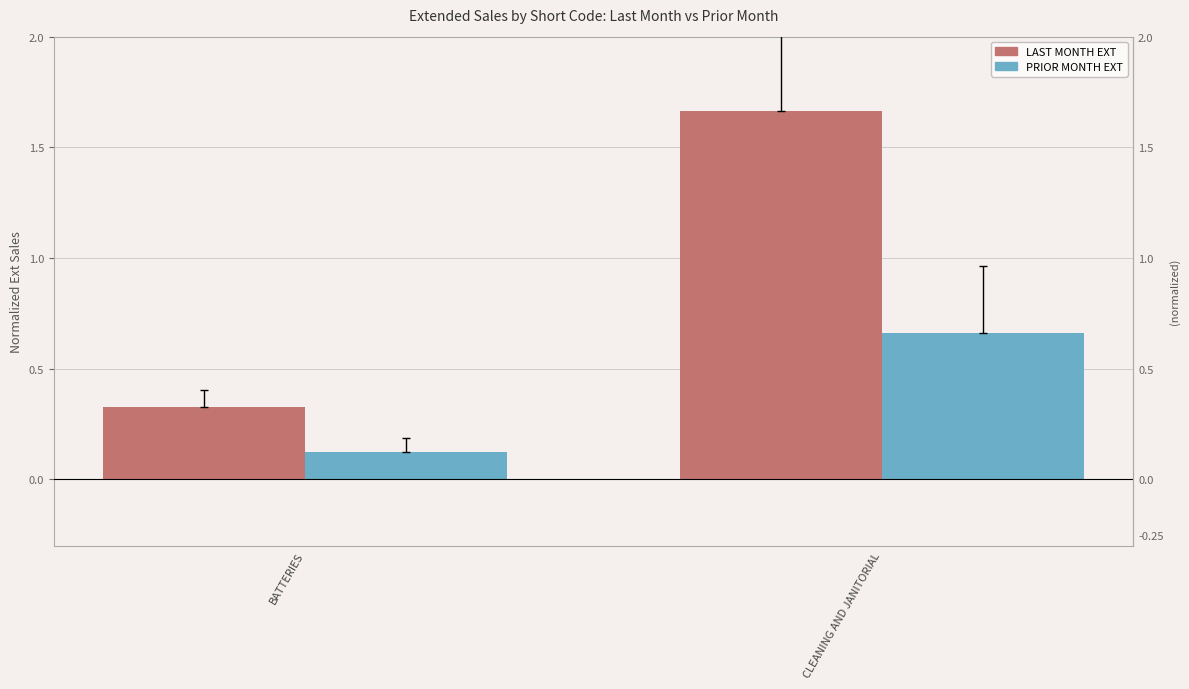

What is the spread (max minus min) of values at CLEANING AND JANITORIAL?

1.0